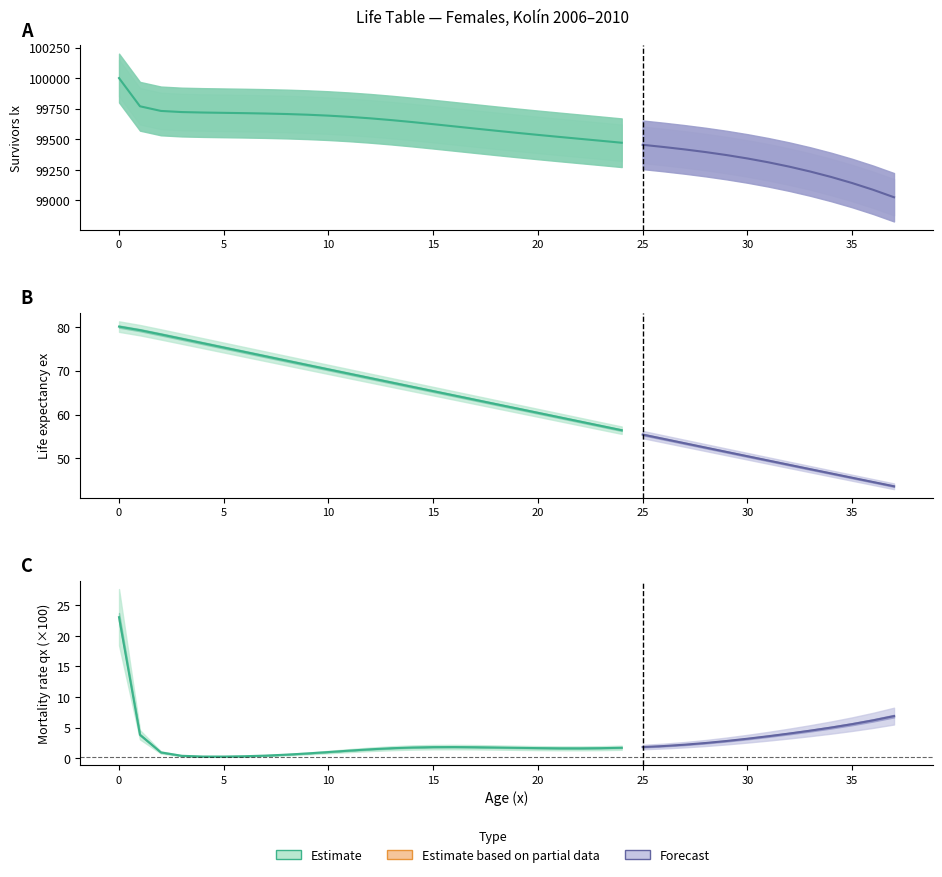

Read the lx value at 11.

99682.9